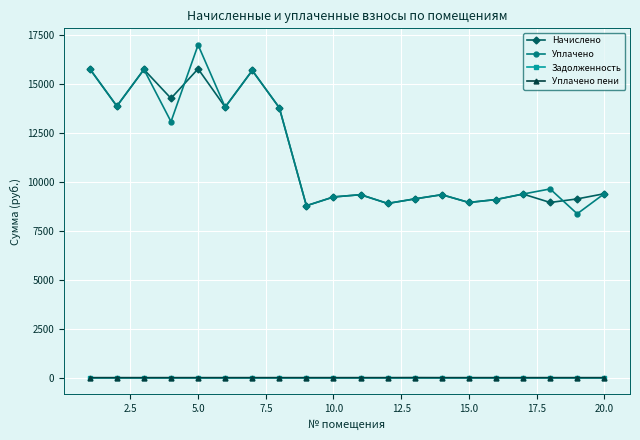

True or false: Уплачено has more than 0 interior local peaks.

True